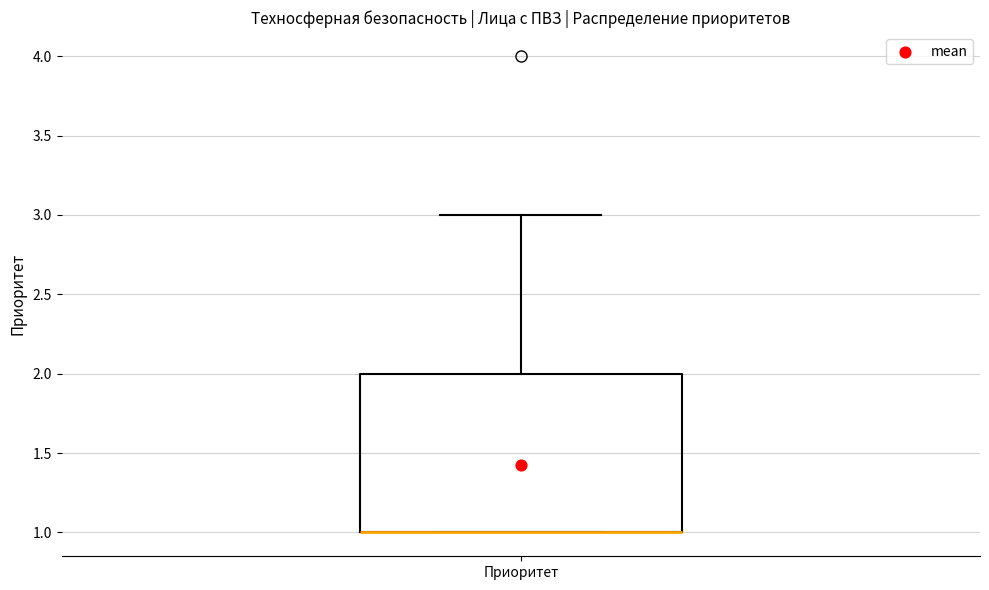

Read this box plot against the y-axis: the position of the median line, the range covered by the box, and the ends of both whiskers. The values are not printed on the chart, so give them approximately, as read against the axis.

median 1 (drawn on the box's lower edge), box 1 to 2, whiskers 1 to 3